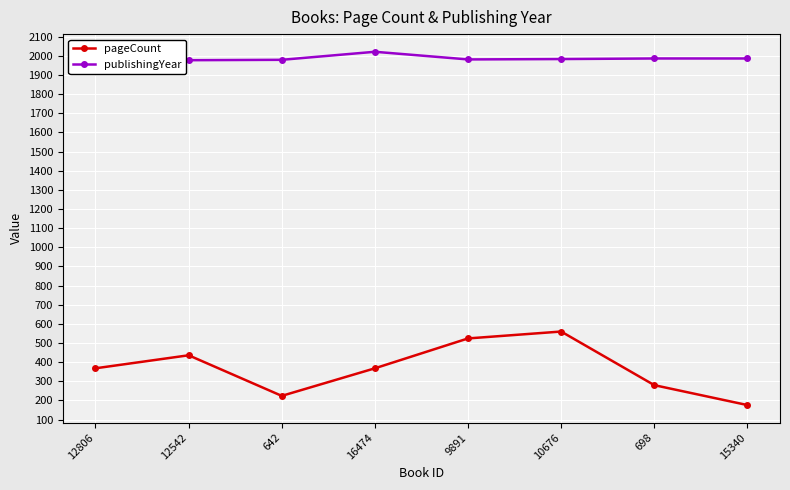

Which series has the largest range (max minus min)?

pageCount